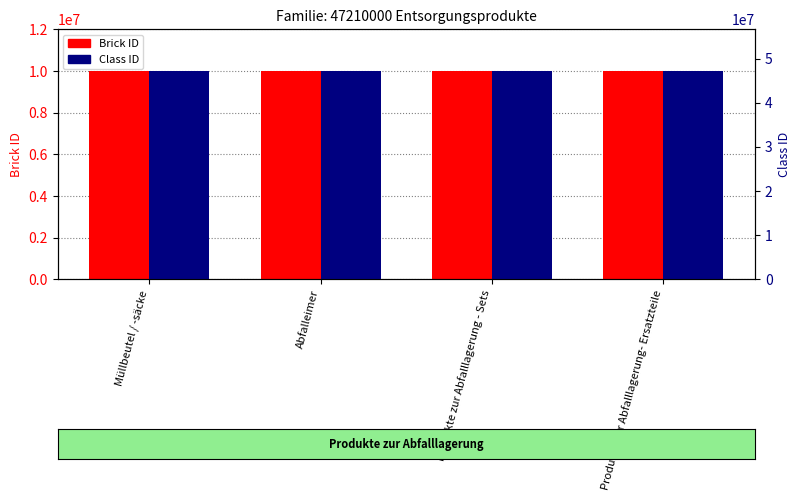

What position from the right is Produkte zur Abfalllagerung- Ersatzteile?

1